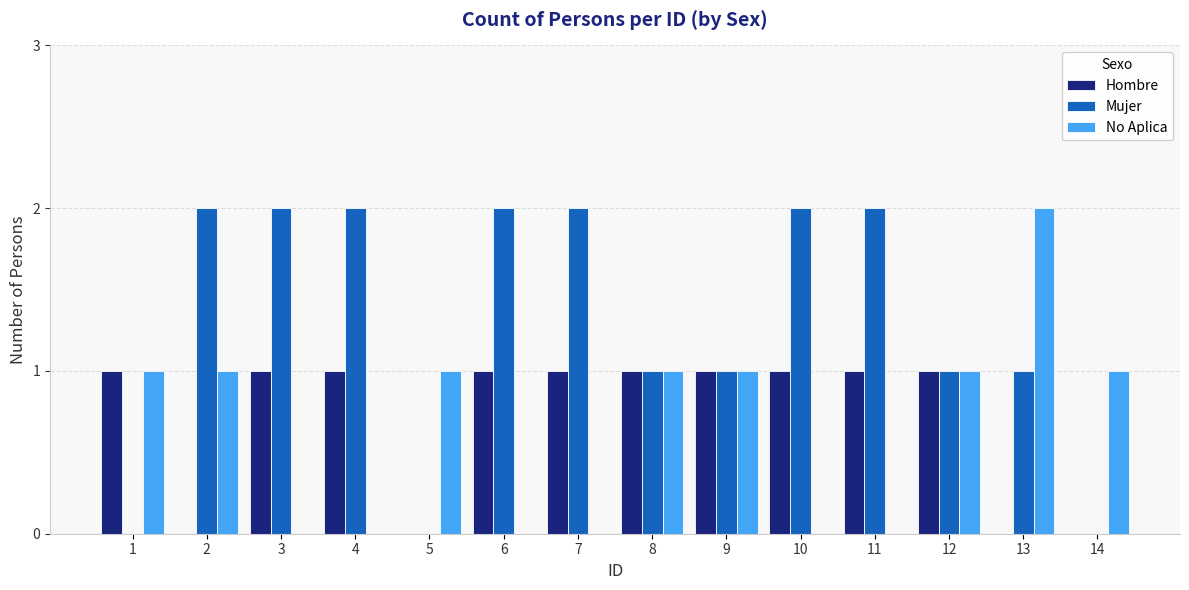

The Hombre series shows 1 at 6. True or false?

True